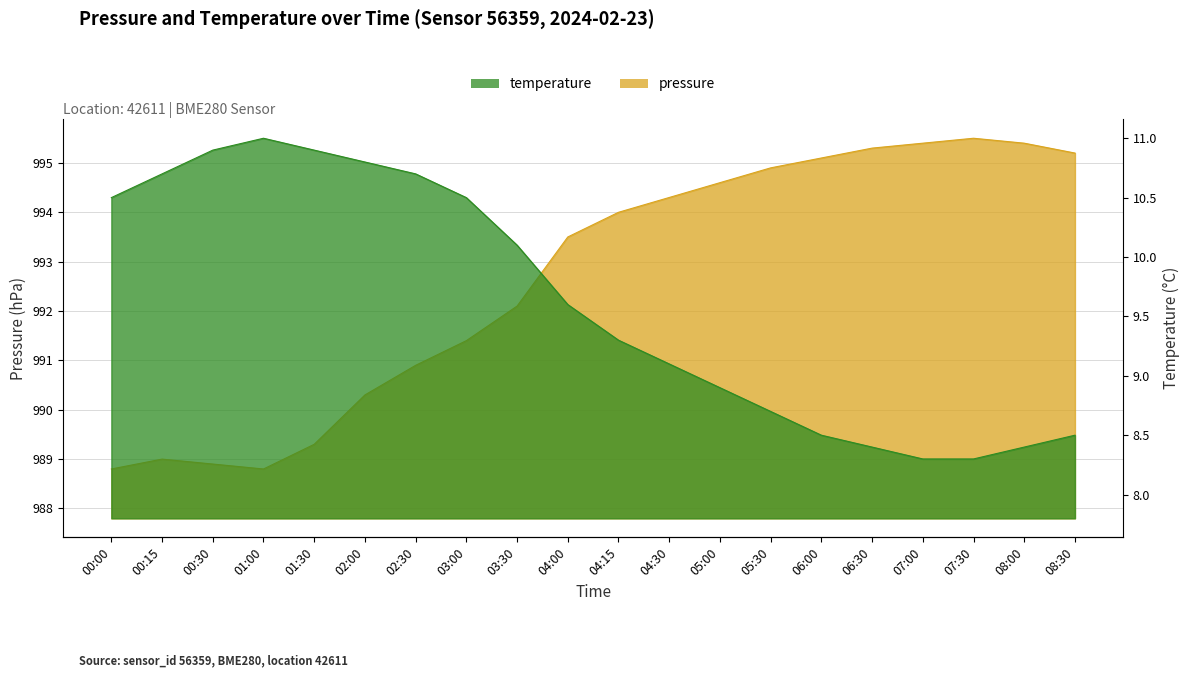

What are all the series names shown in the legend?

pressure, temperature